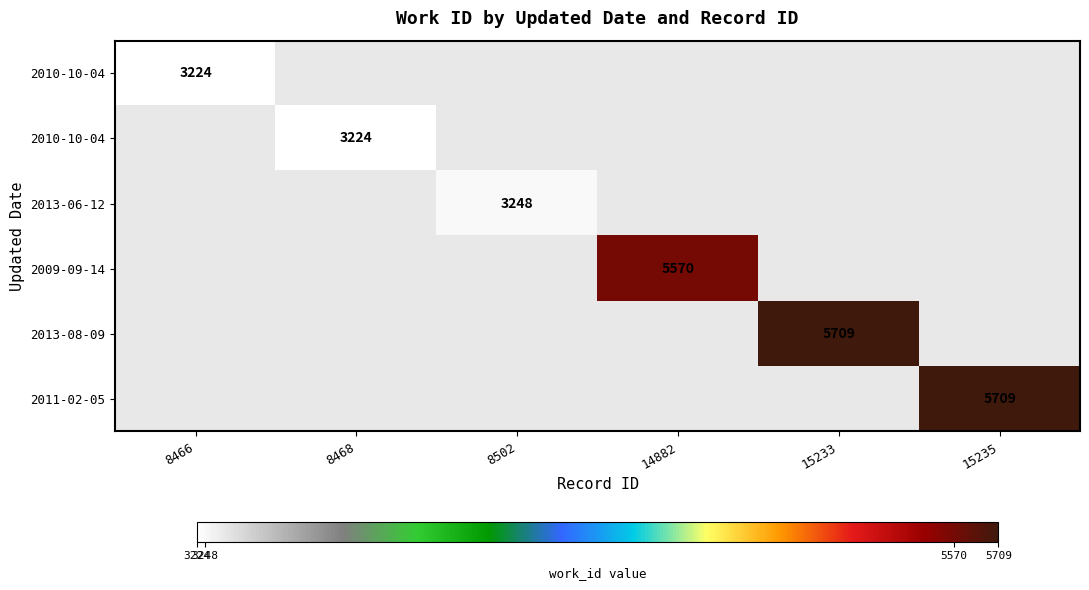

Which label corresponds to the largest value in the chart?

15233